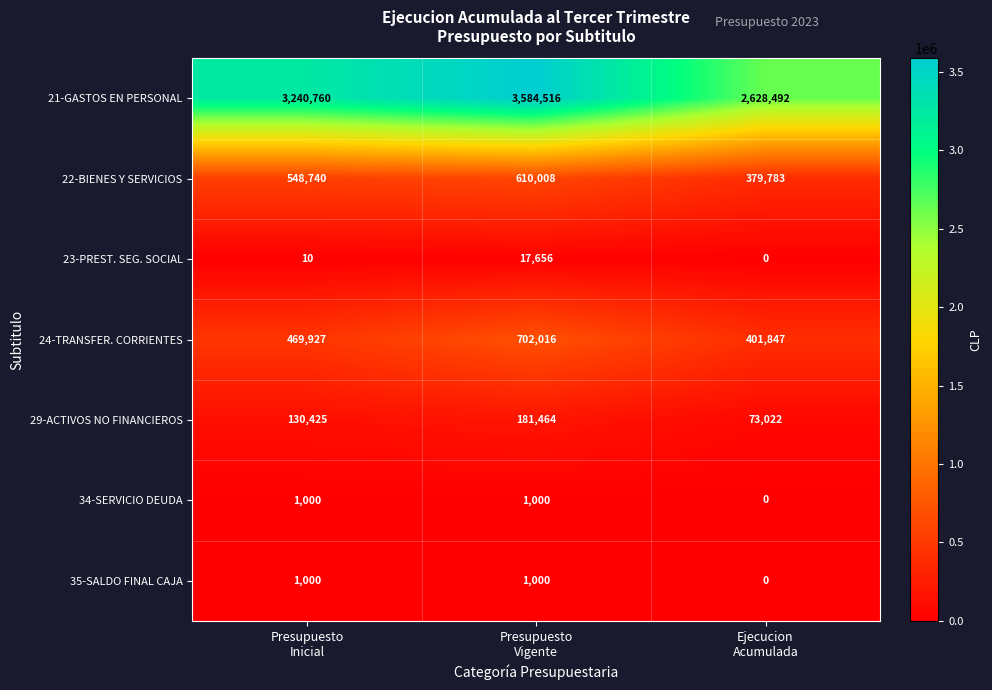

What is the sum of all 21-GASTOS EN PERSONAL values?

9453768